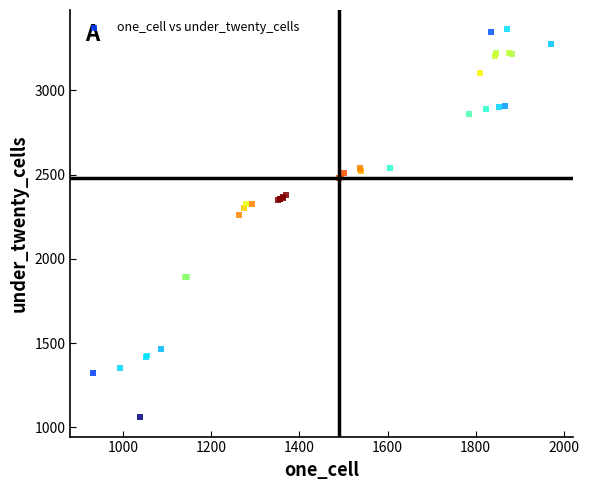

What Y value in the scatter plot is closest to 2210?

2261